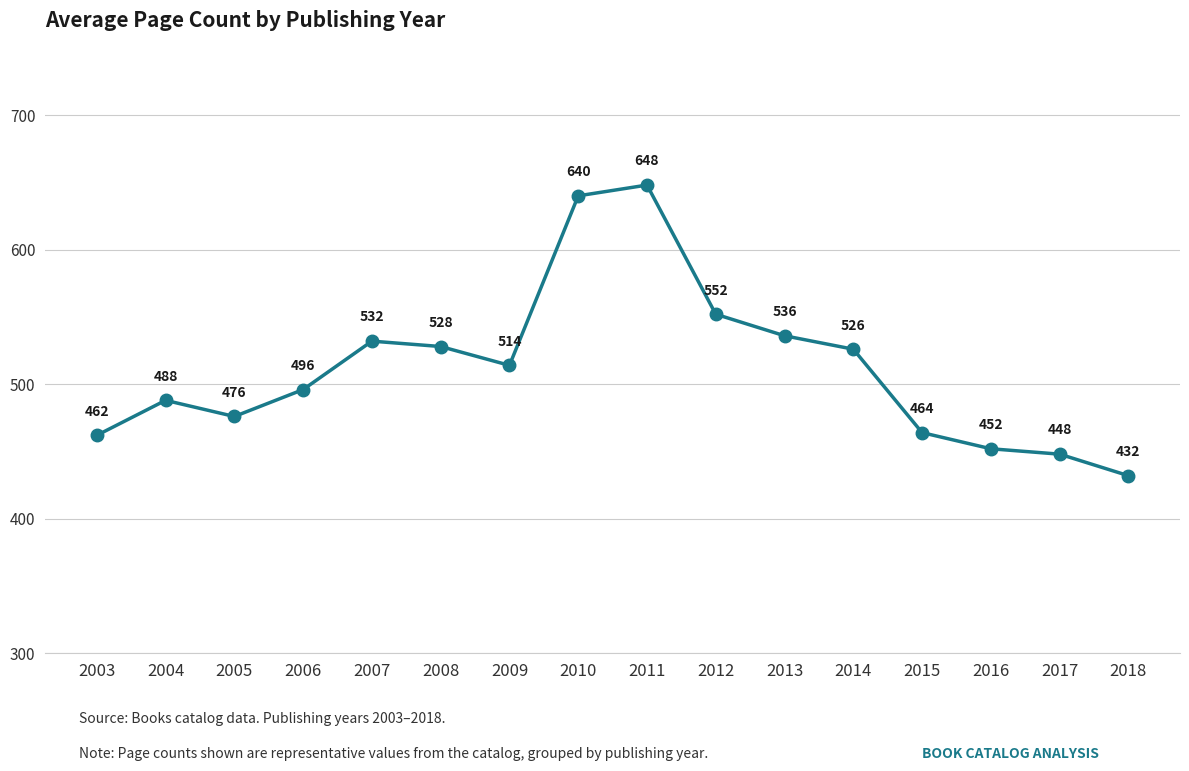

True or false: the data shows 168 at 2012.

False